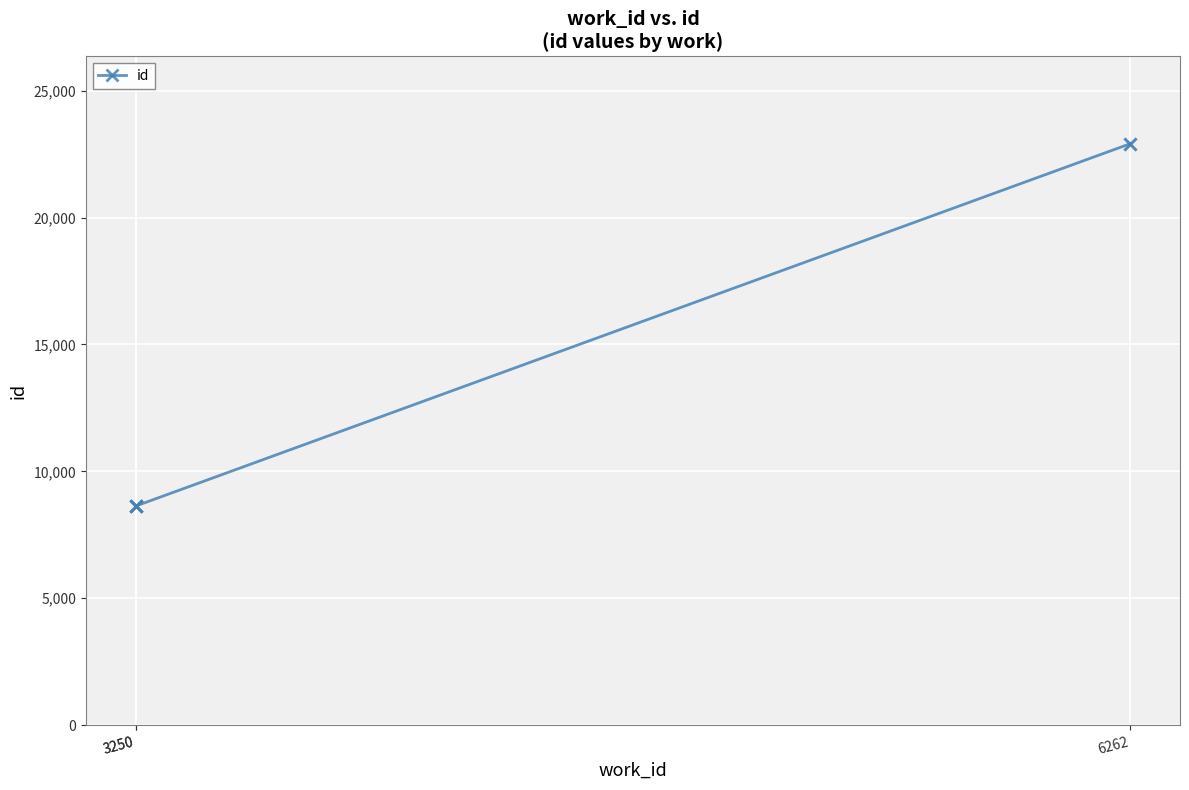

Which has a higher value, 3250 or 6262?

6262